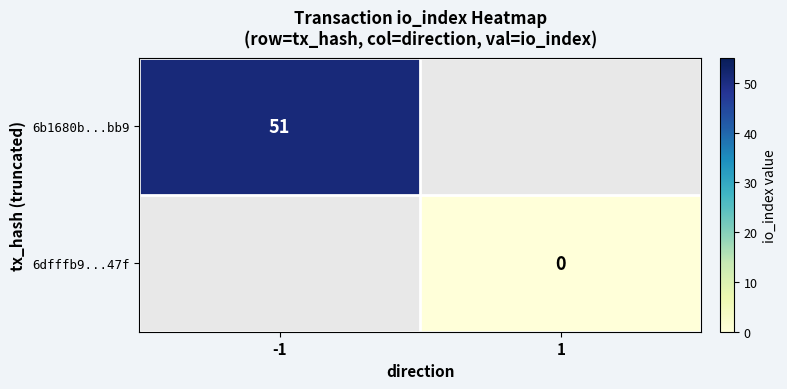

True or false: 6b1680b...bb9 has a value of 25 at -1.

False